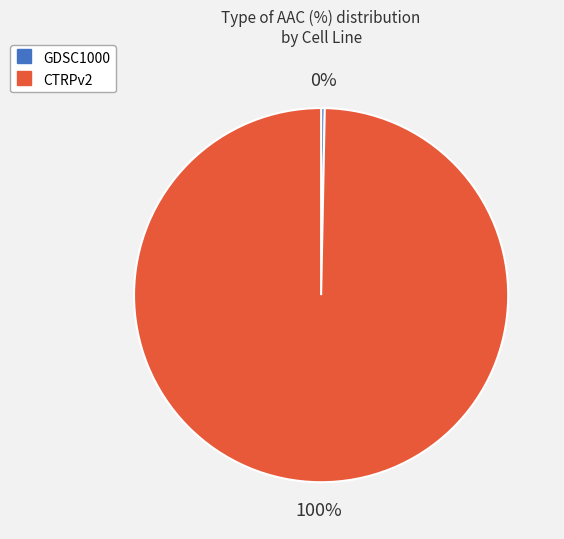

Does CTRPv2 represent more than half of the total?

Yes